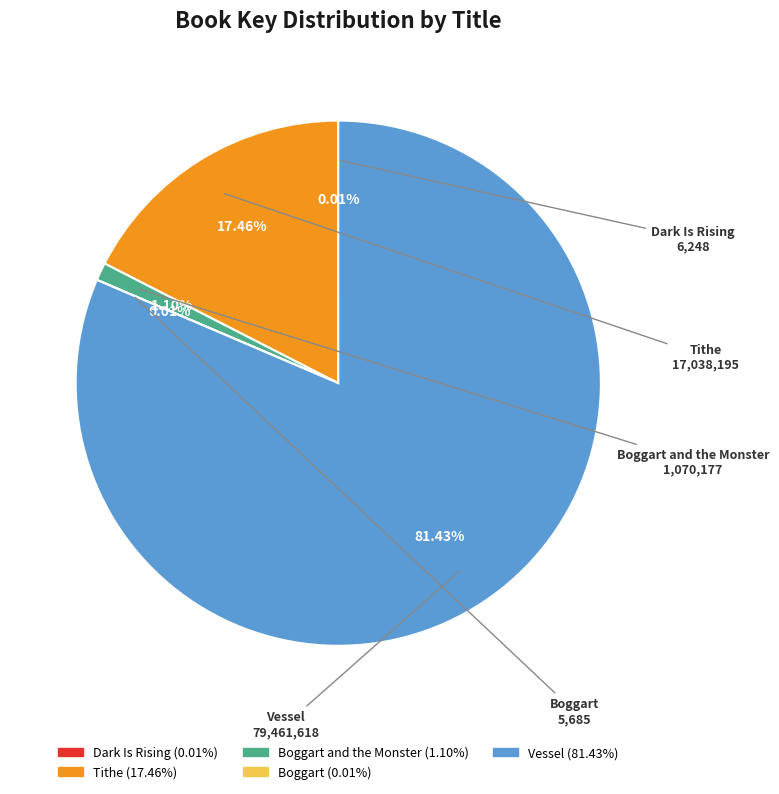

Is there a majority slice in this chart?

Yes